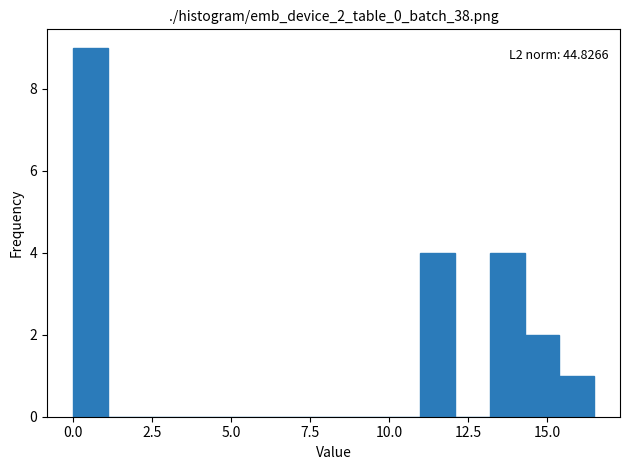

Around what value on the x-axis is the tallest bar? Give the approximate position of its centre, as read against the axis.

0.5